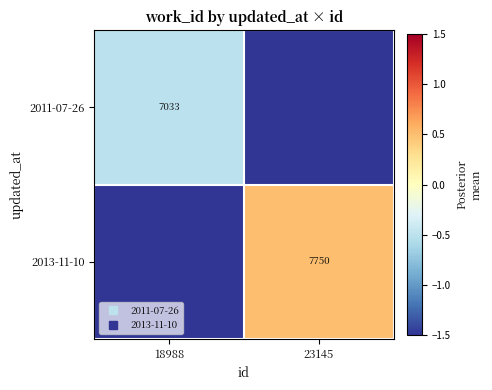

Is the value of 2011-07-26 at 18988 greater than the value of 2013-11-10 at 18988?

Yes